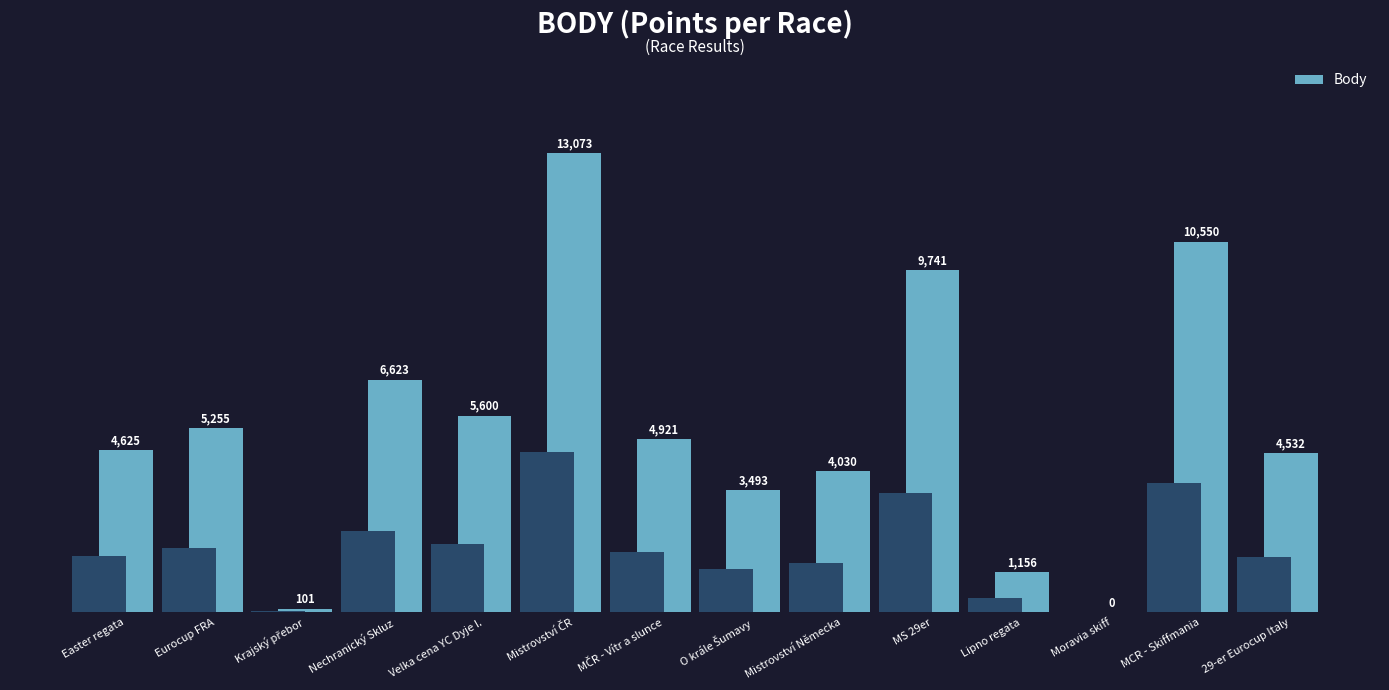

Rank the categories by value from lowest to highest.

Moravia skiff, Krajský přebor, Lipno regata, O krále Šumavy, Mistrovství Německa, 29-er Eurocup Italy, Easter regata, MČR - Vítr a slunce, Eurocup FRA, Velka cena YC Dyje I., Nechranický Skluz, MS 29er, MCR - Skiffmania, Mistrovství ČR